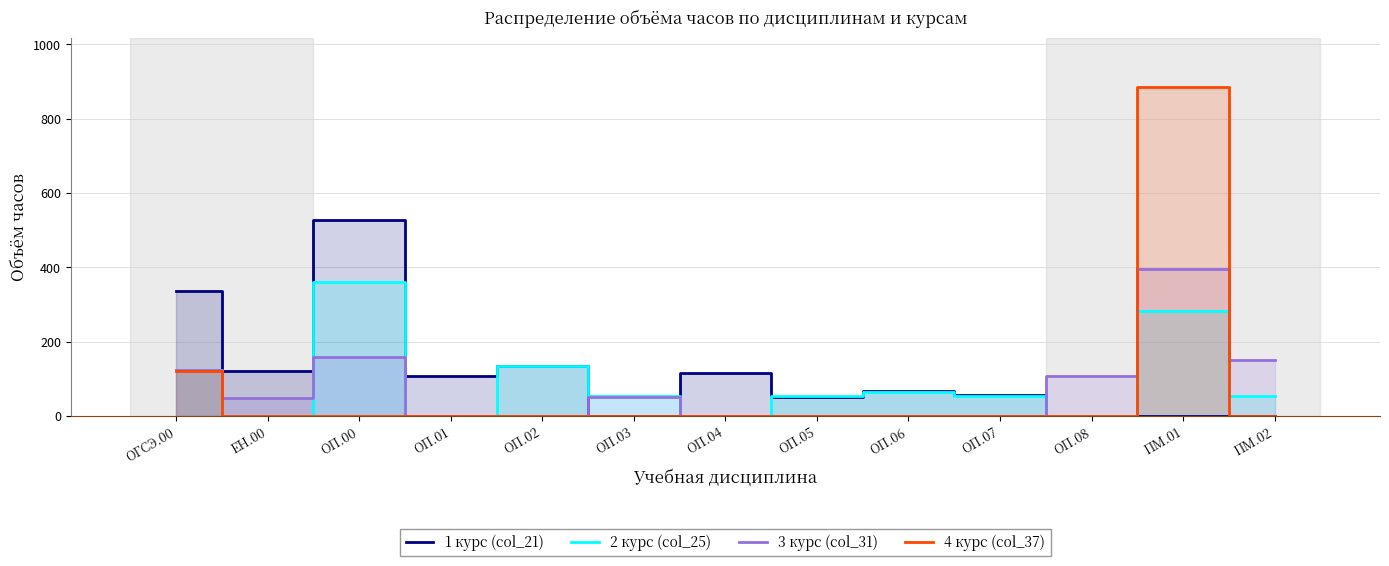

True or false: 3 курс (col_31) and 4 курс (col_37) cross at least once.

True